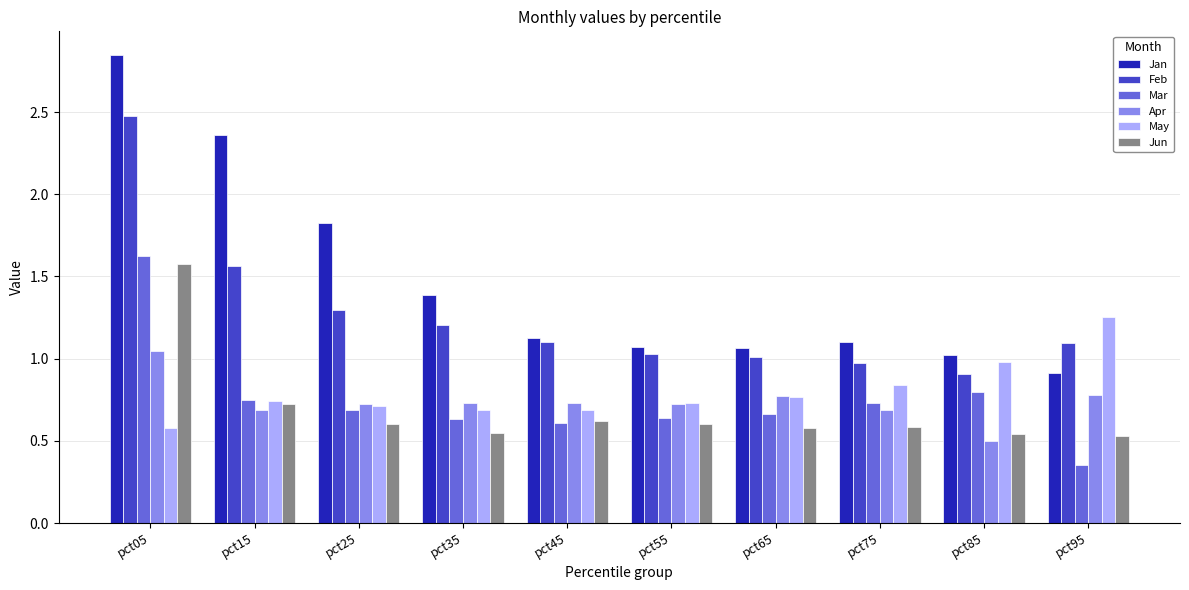

Are the bars horizontal?

No